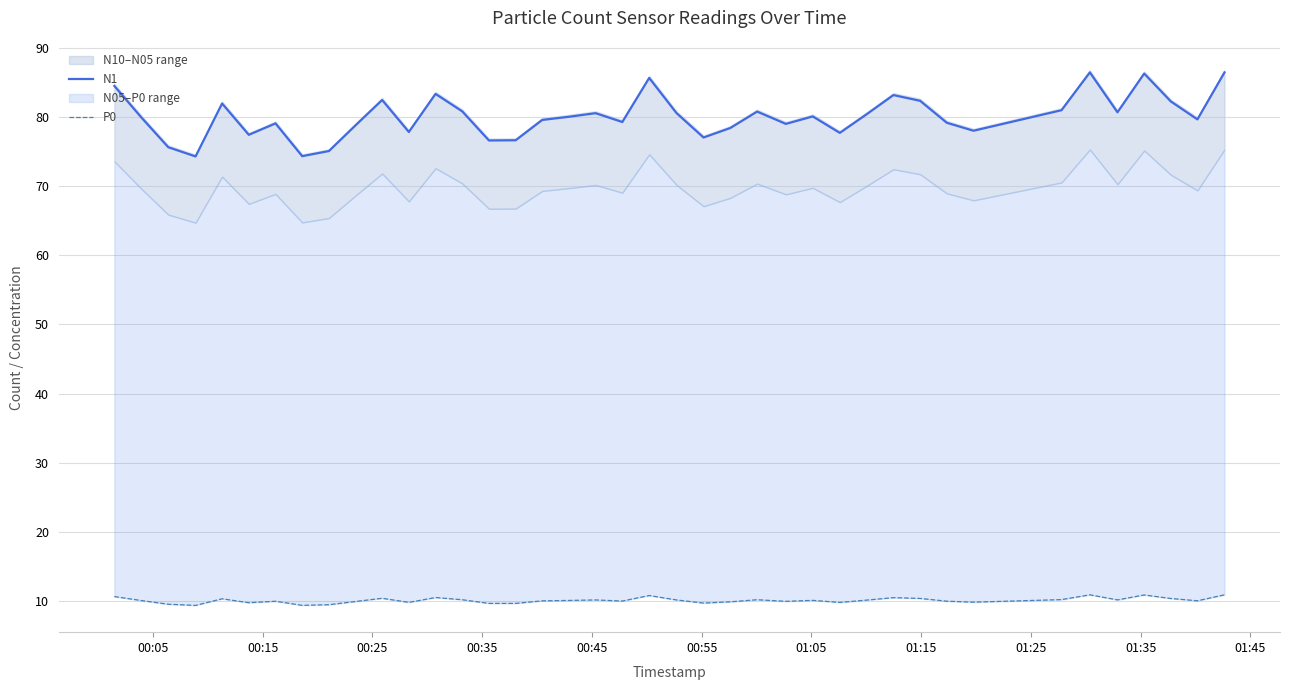

What is the maximum value for N1?

86.5